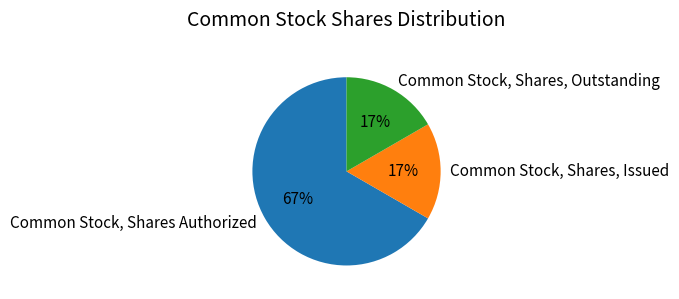

Which slice is the largest?

Common Stock, Shares Authorized